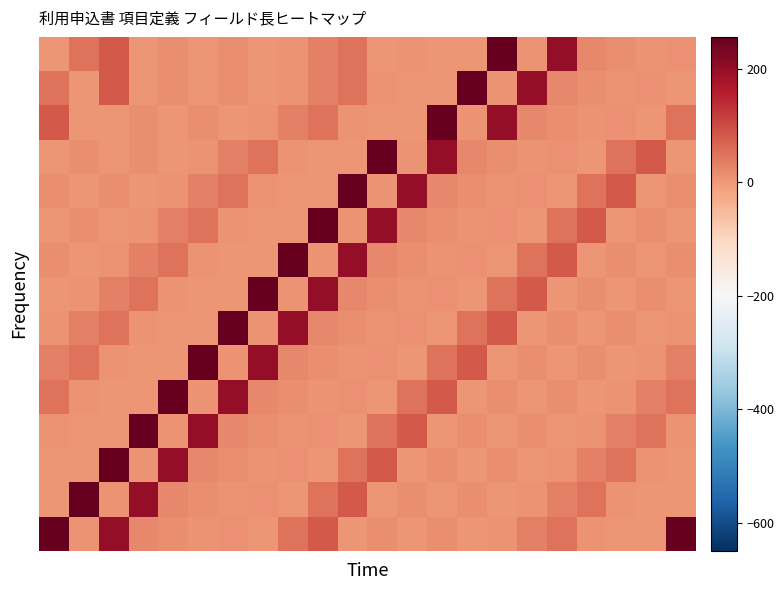

How many series are shown in this chart?

15